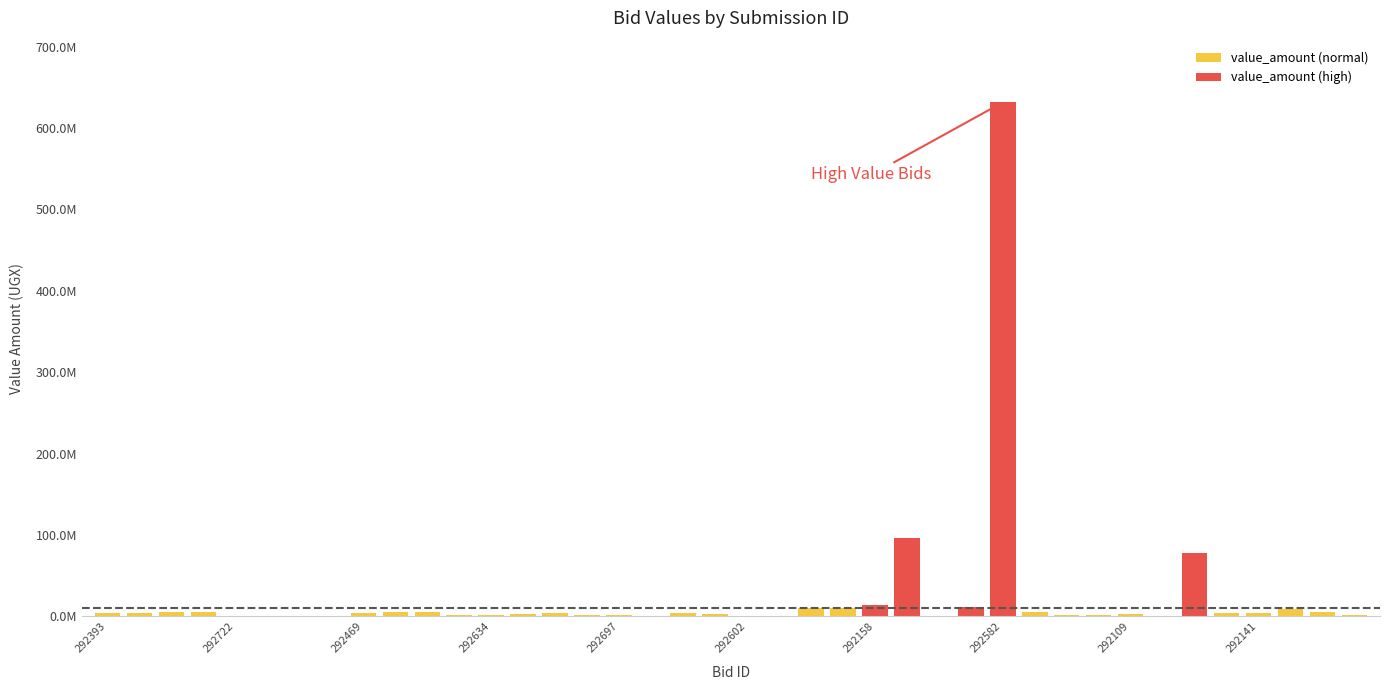

How many values are below 4035600?

20